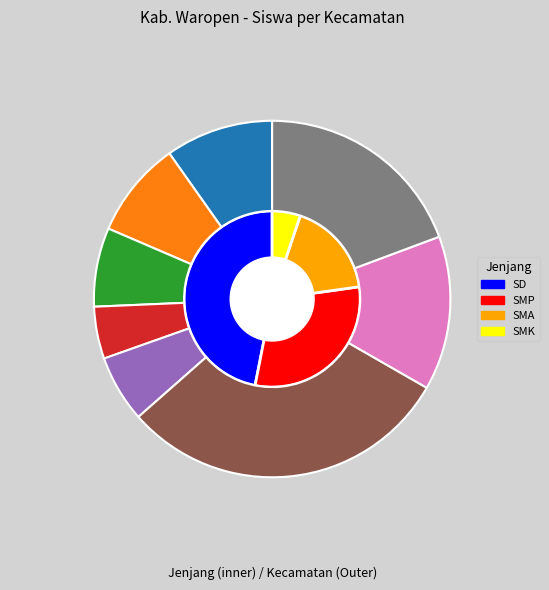

What percentage is the Kec. Risei Sayati slice, to the nearest percent?

9%